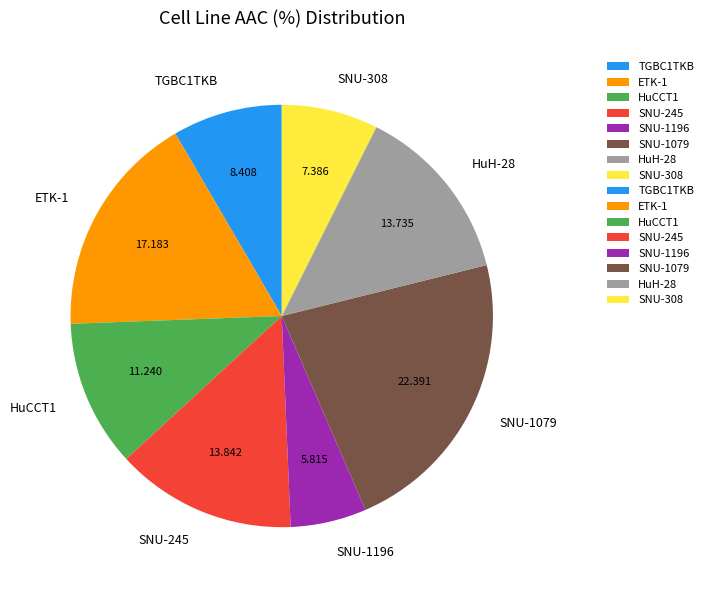

Is it true that SNU-1196 is 11% of the pie?

False